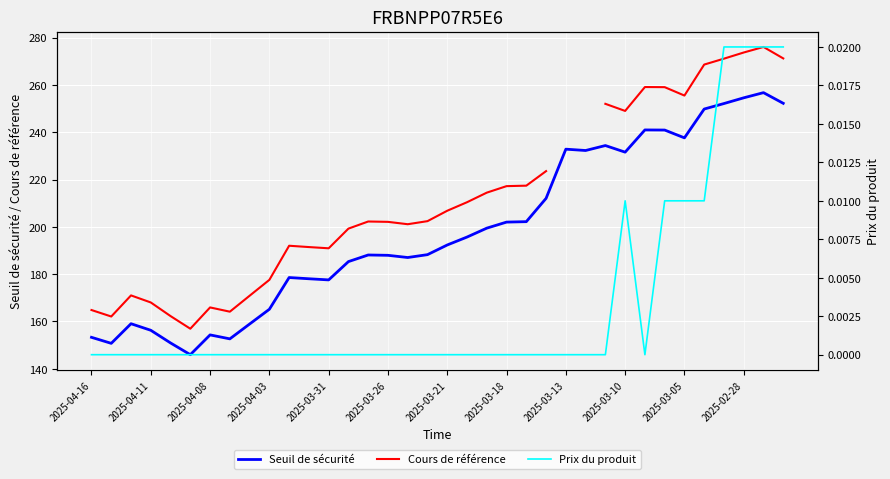

How many values in the Cours de référence series are below 206?

18